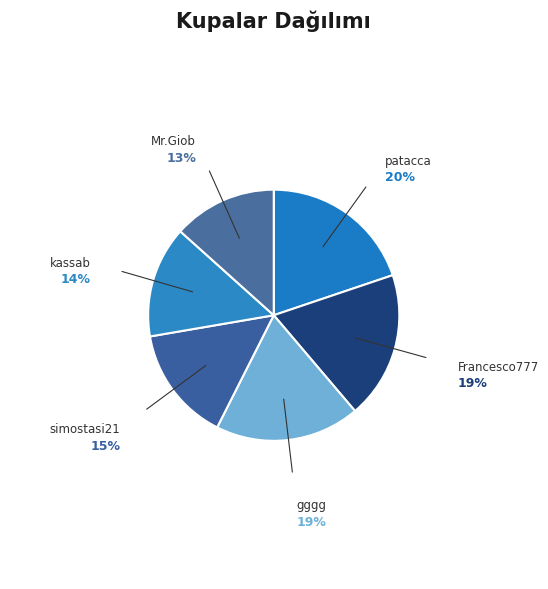

Count the number of slices in the pie.

6